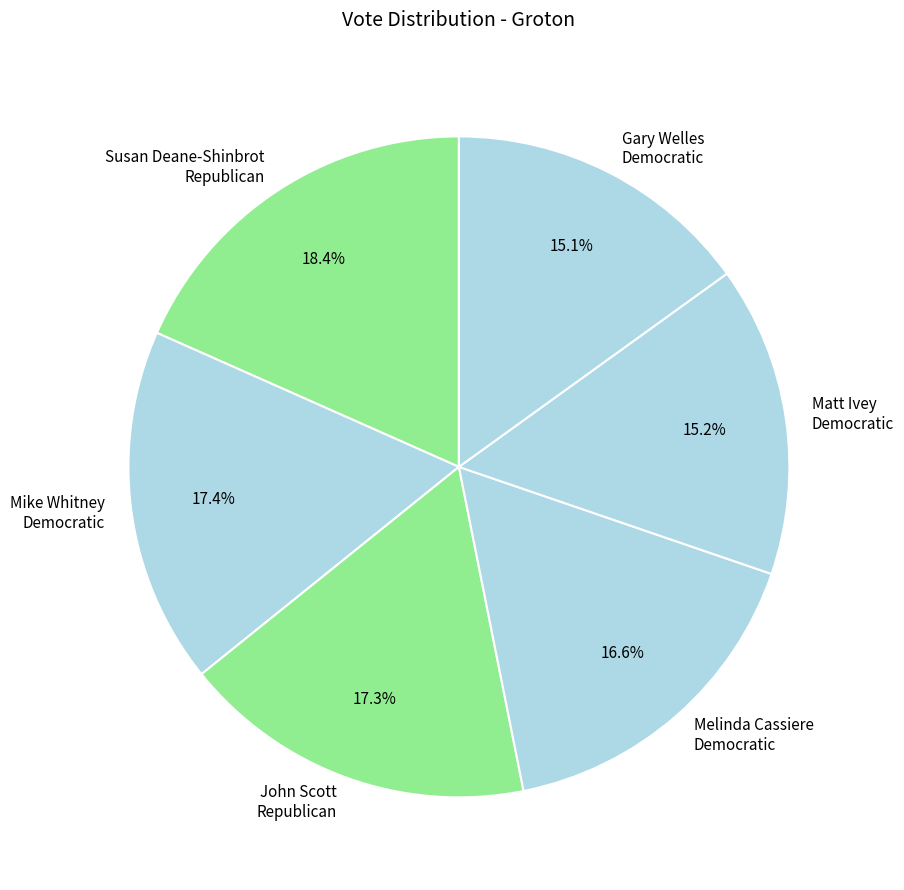

Which has a higher value, Susan Deane-Shinbrot Republican or John Scott Republican?

Susan Deane-Shinbrot Republican